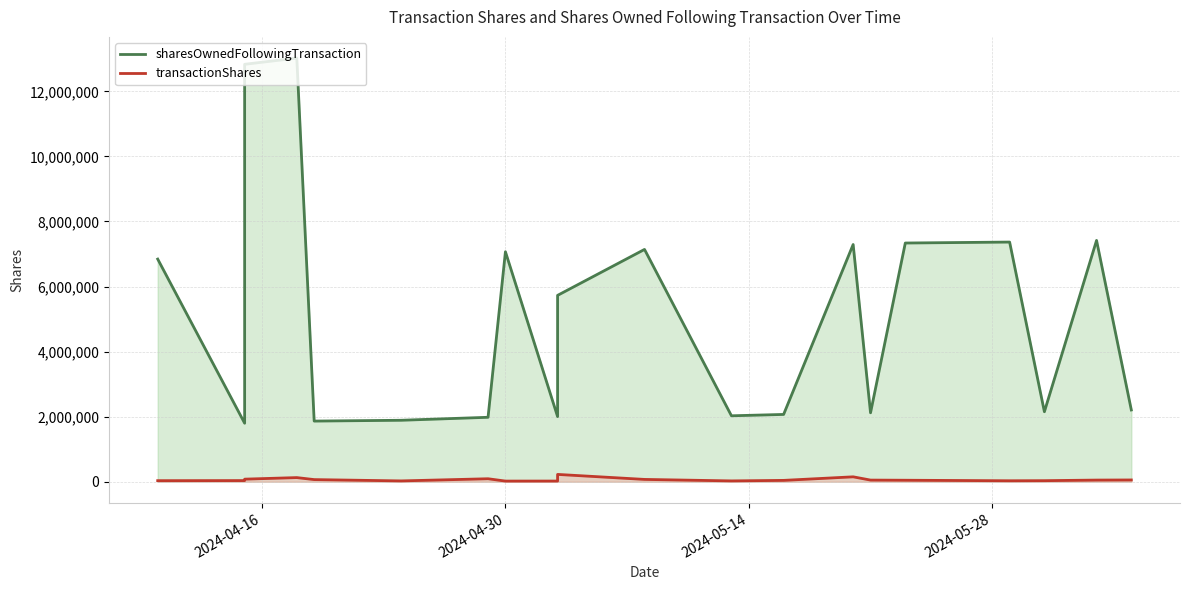

True or false: sharesOwnedFollowingTransaction and transactionShares cross at least once.

False